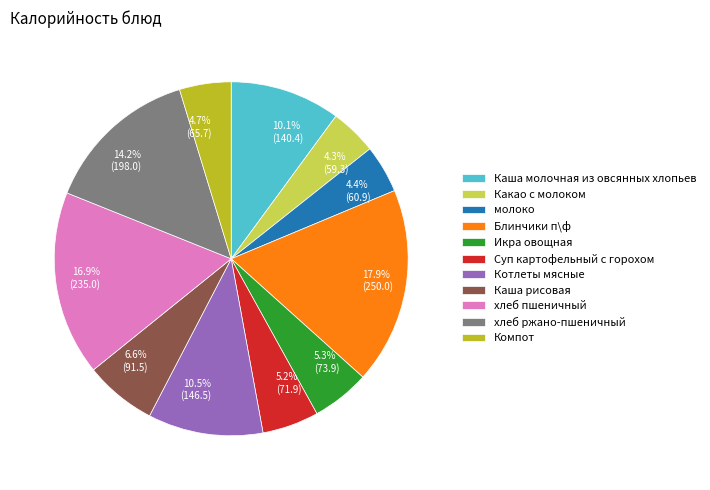

Is there any slice that represents more than half of the pie?

No